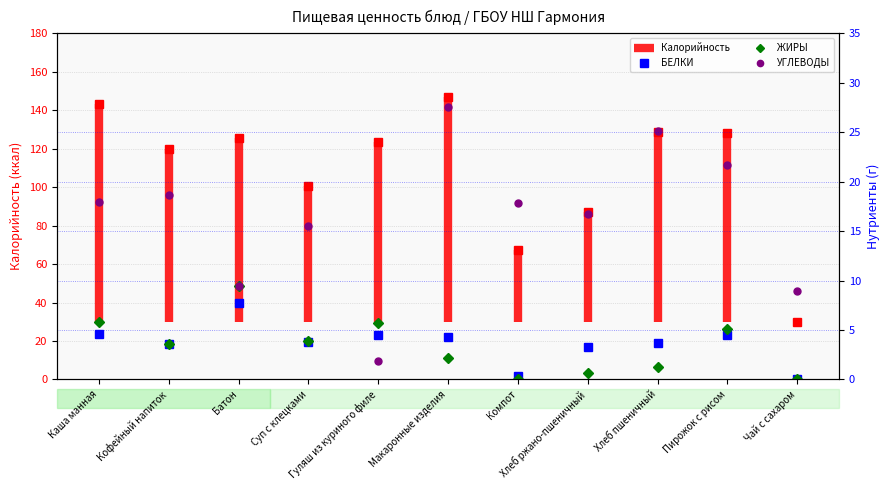

At how many categories does at least one series exceed 22?

2